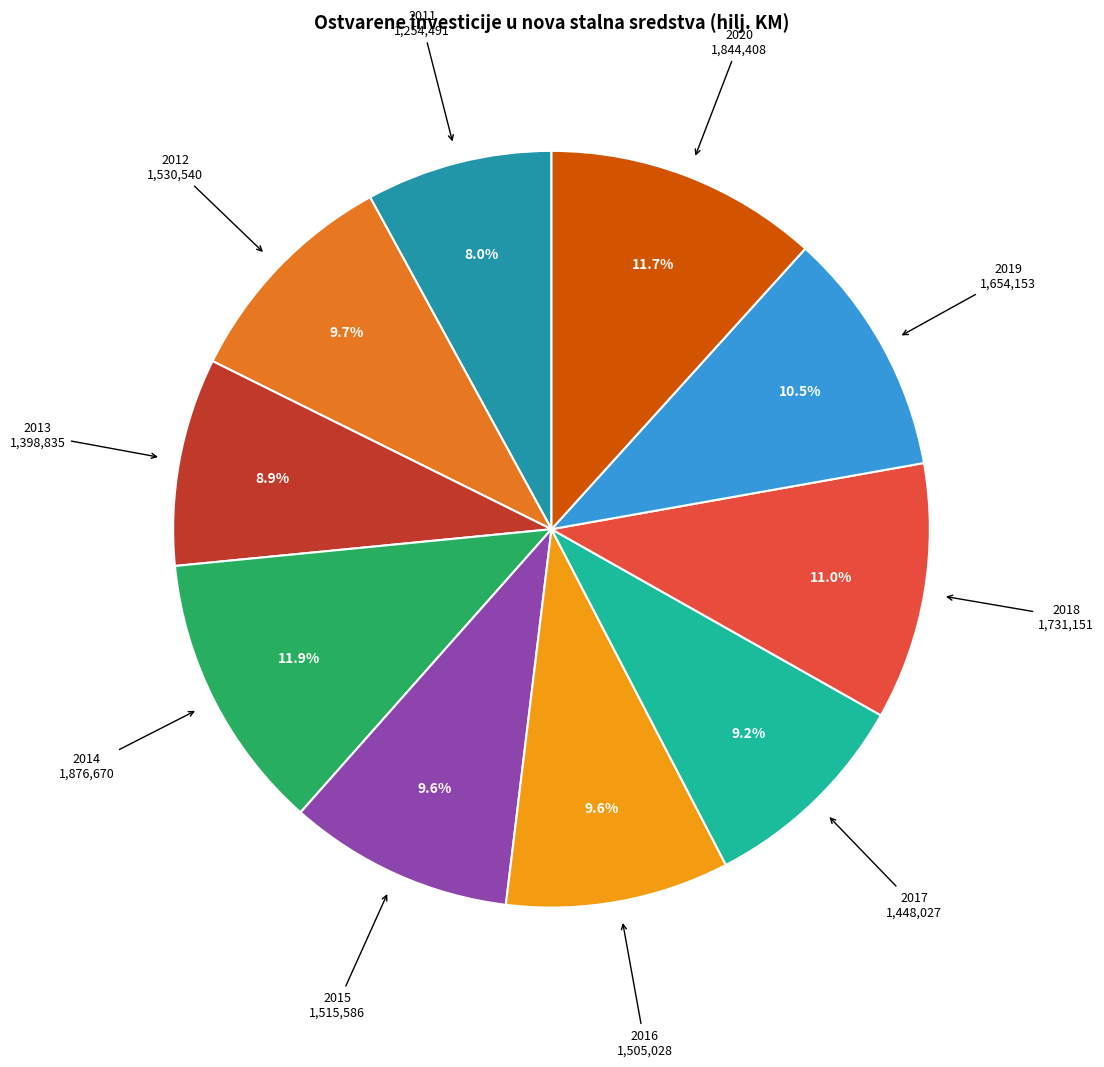

Is there a majority slice in this chart?

No